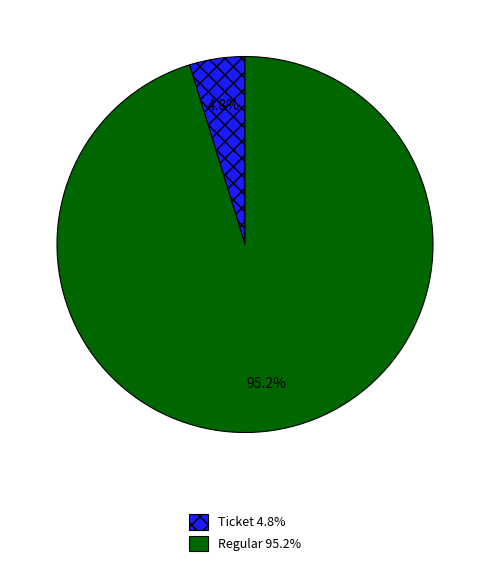

Does any single category account for the majority?

Yes